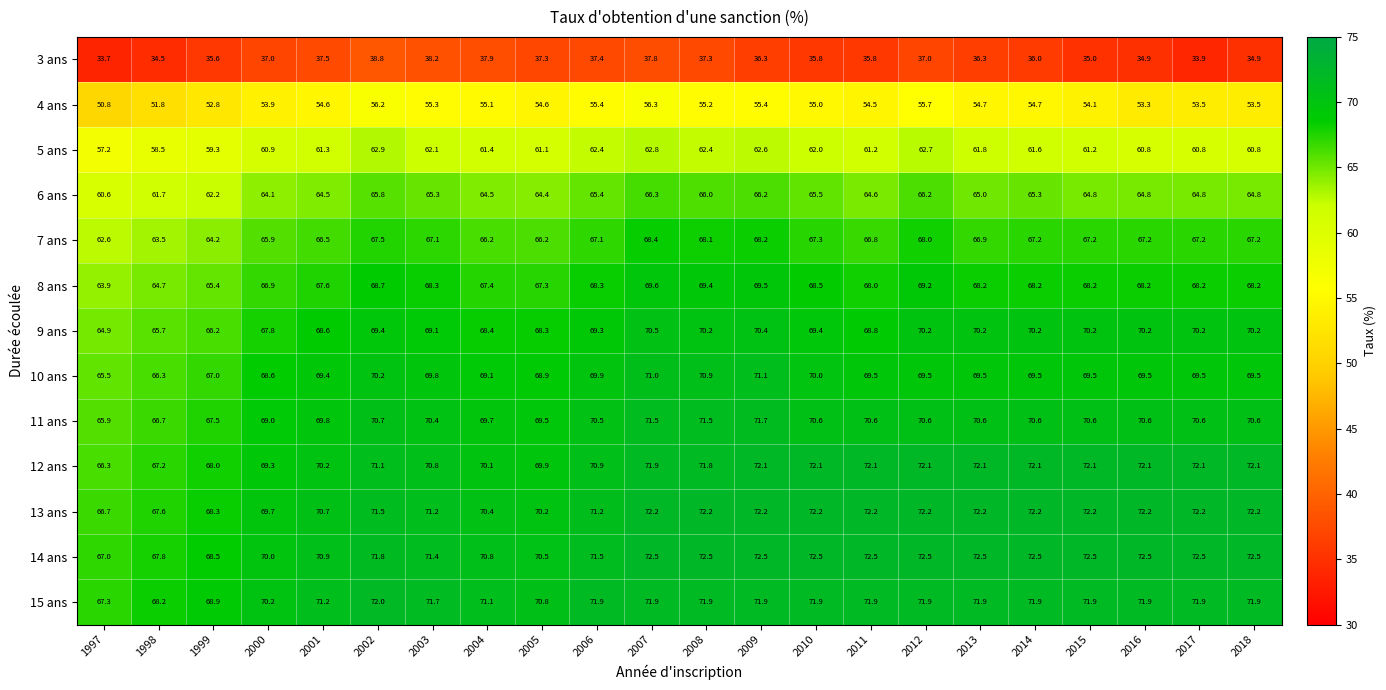

At which category does the chart reach its minimum across all series?

1997